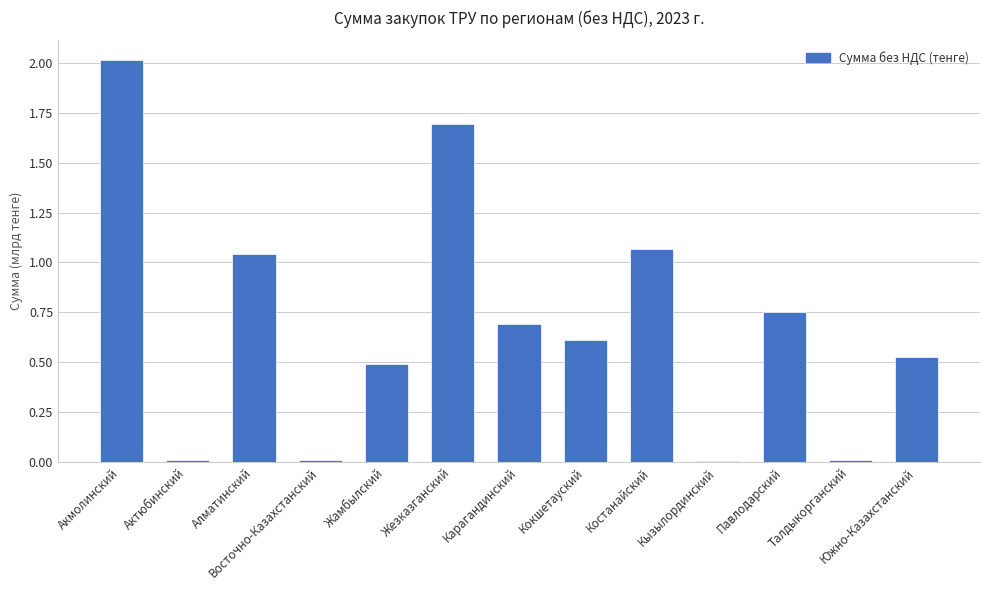

Which category has the highest value across all series?

Акмолинский